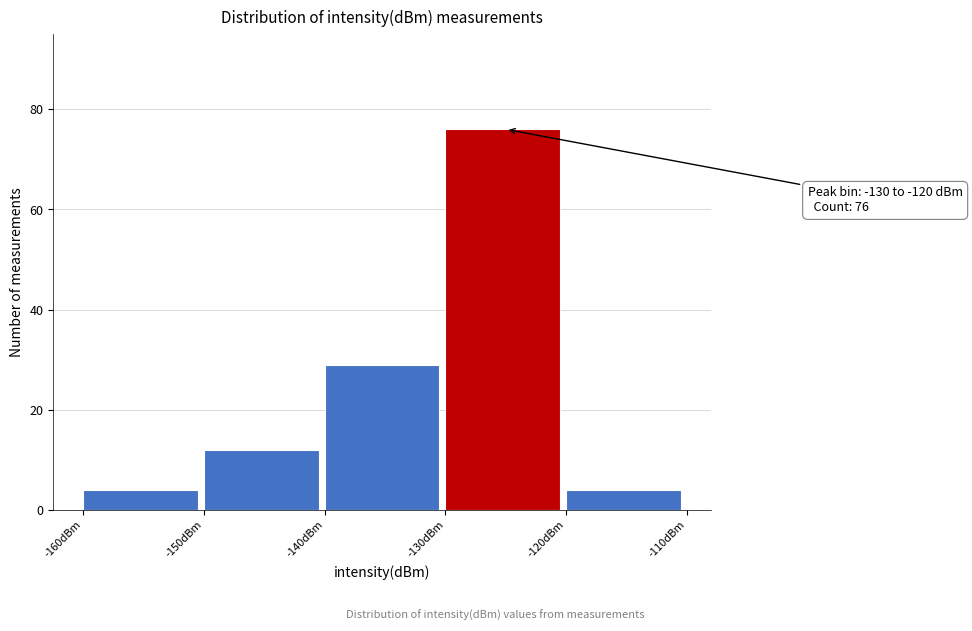

Over which range of the x-axis is the bar tallest?

-130 to -120